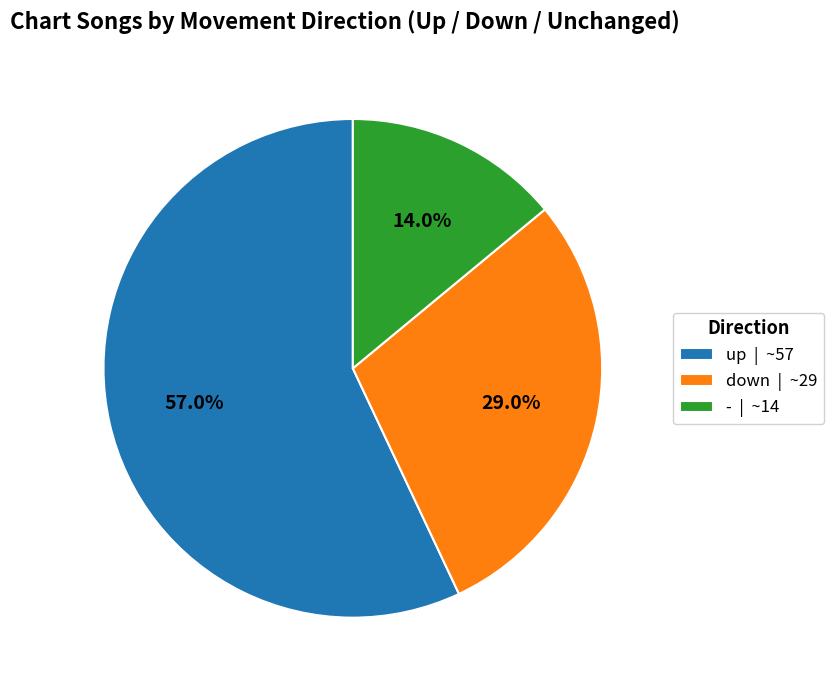

What is the ratio of the value at - to the value at down?

0.5